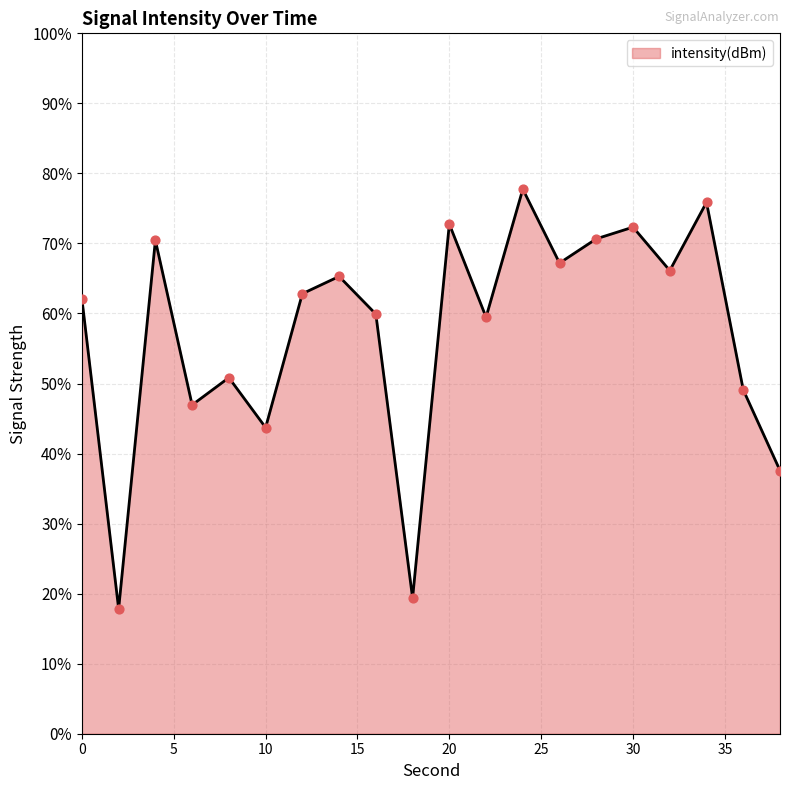

What is the smallest value displayed?

17.8